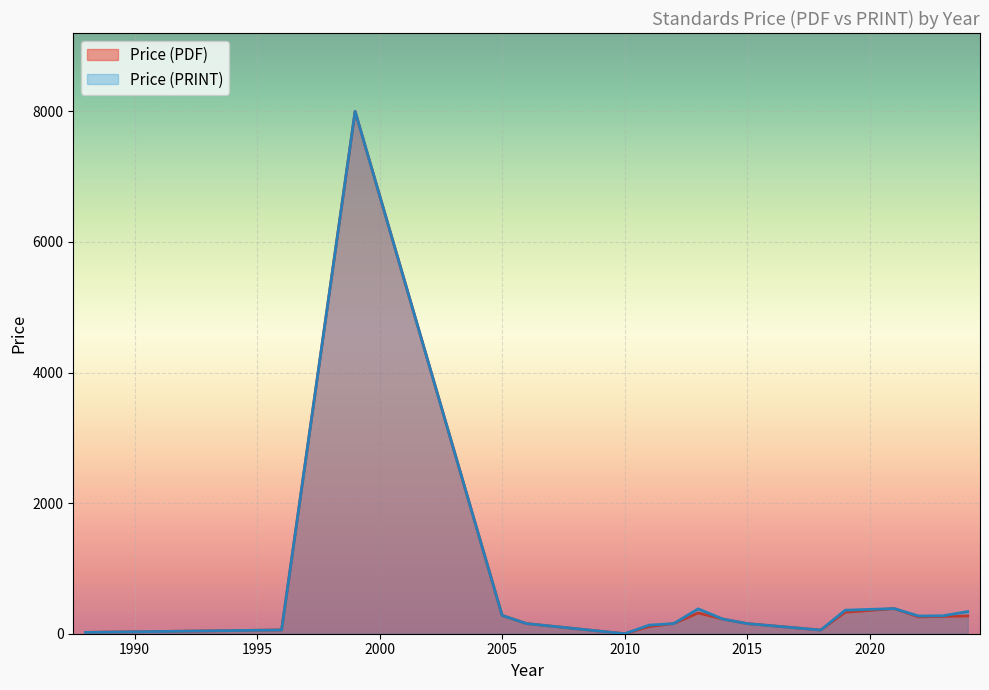

What is the greatest value displayed?

8000.0